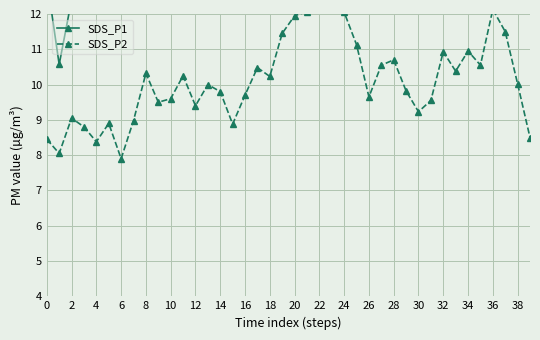

What is the average value of the SDS_P1 series?

14.8